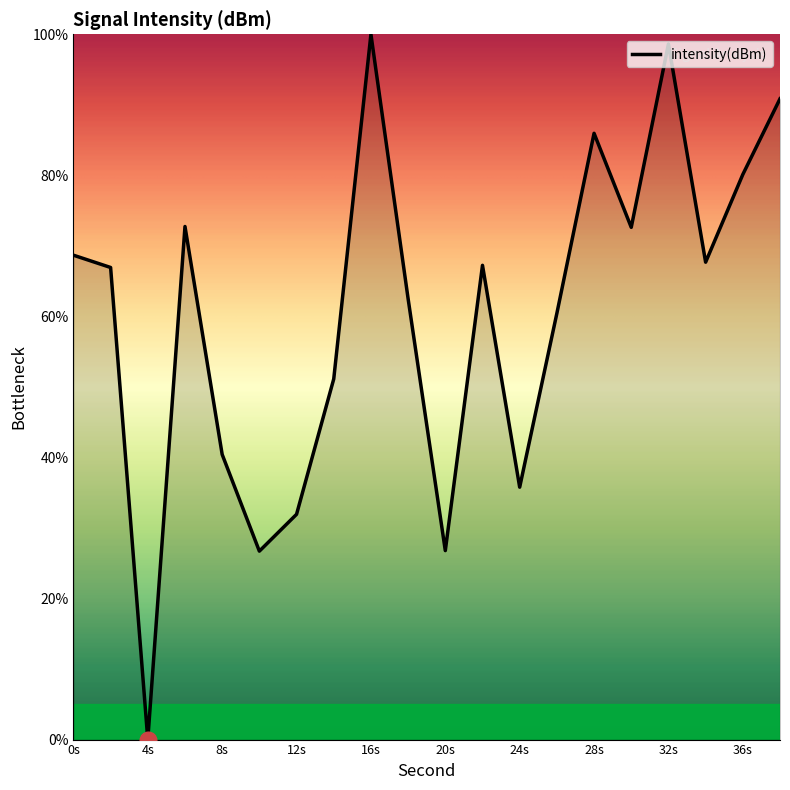

What is the difference between the maximum and minimum values?

100.0